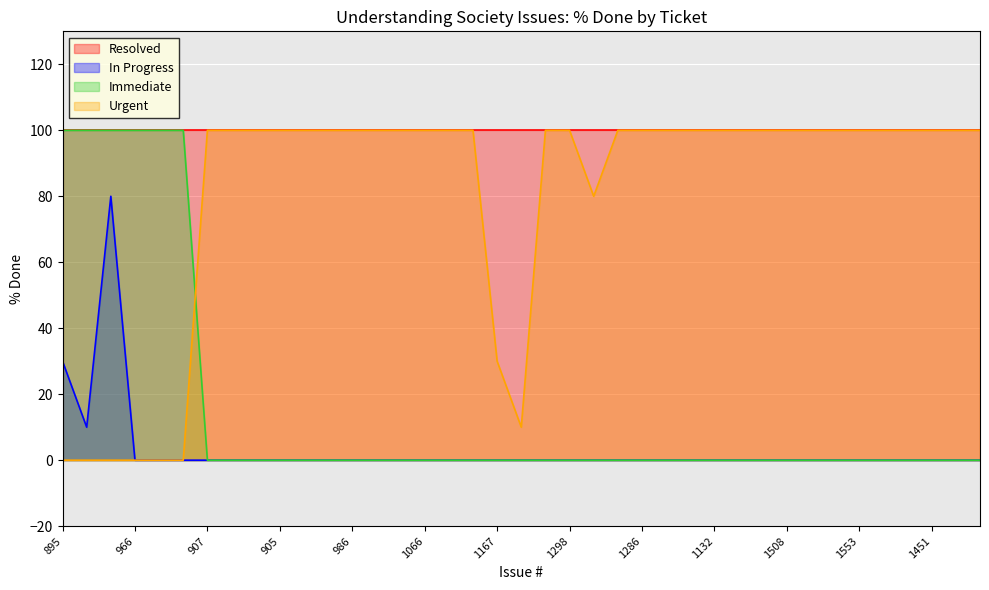

What is the average value of the Urgent series?

80